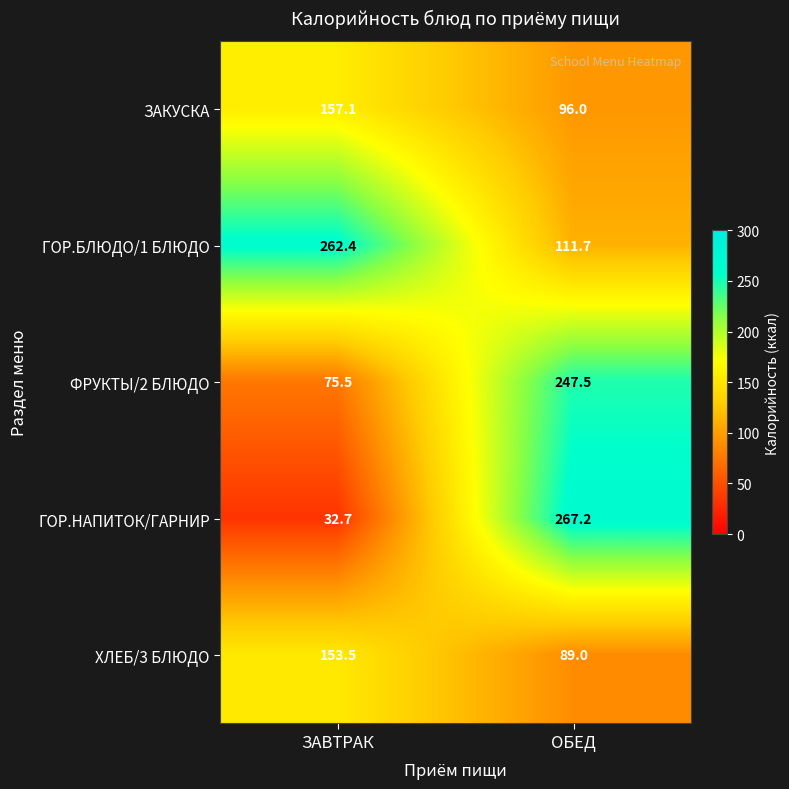

At how many categories does at least one series exceed 192?

2